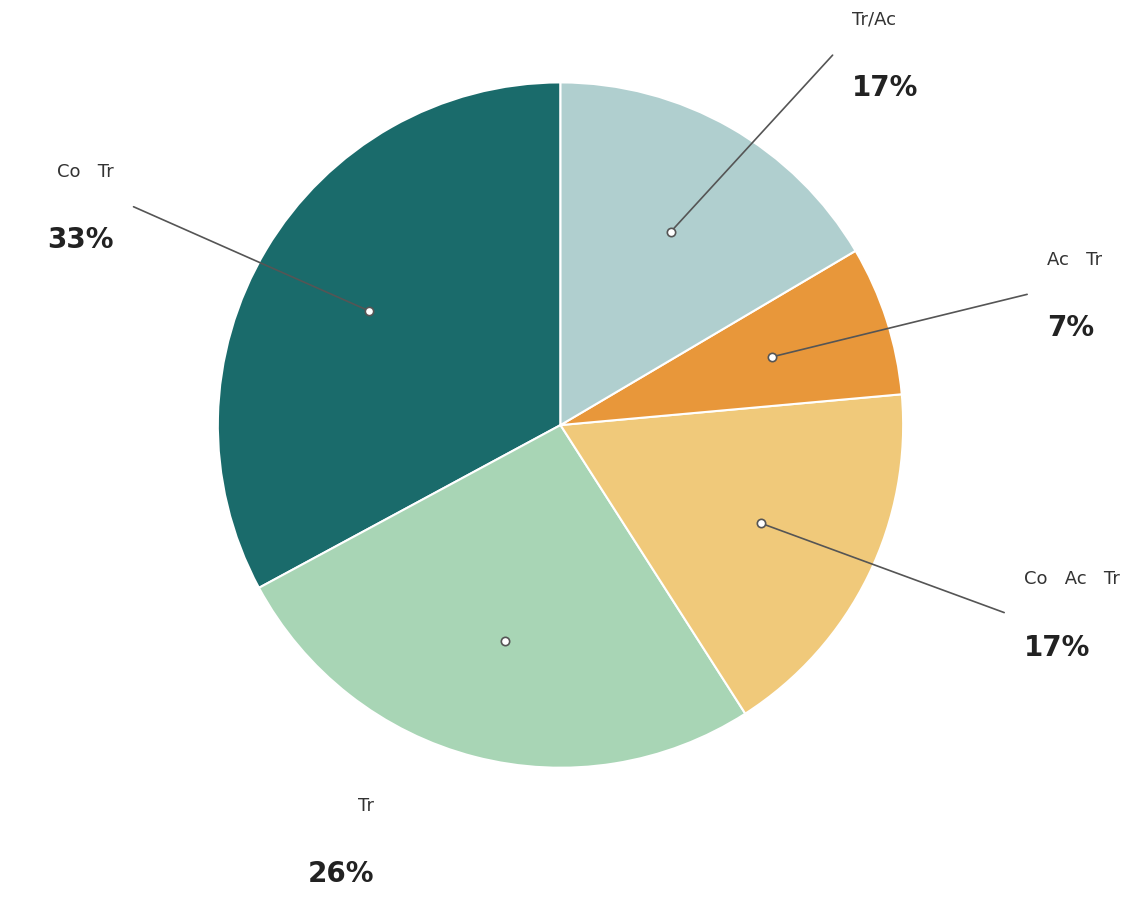

How many slices are in this pie chart?

5